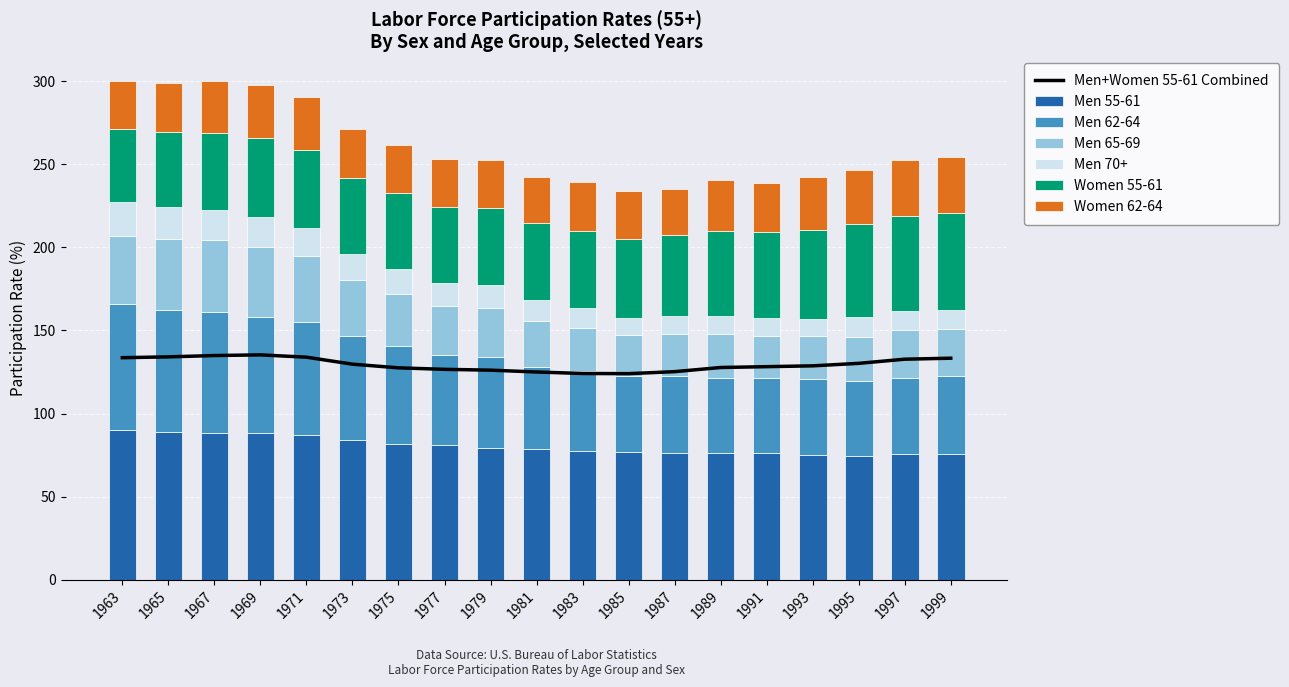

The value of Women 62-64 at 1967 is 10.2. True or false?

False